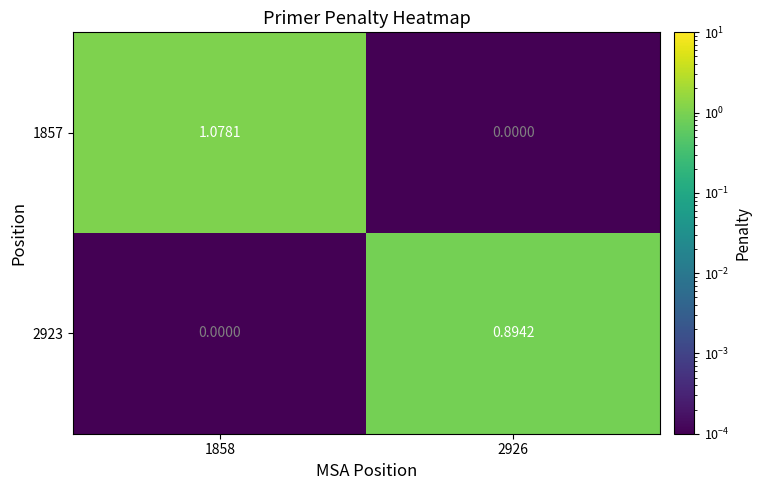

Rank the series by their maximum value, from lowest to highest.

2923, 1857